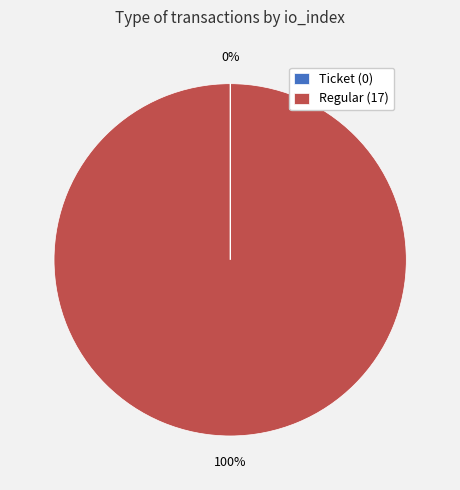

Does any single category account for the majority?

Yes